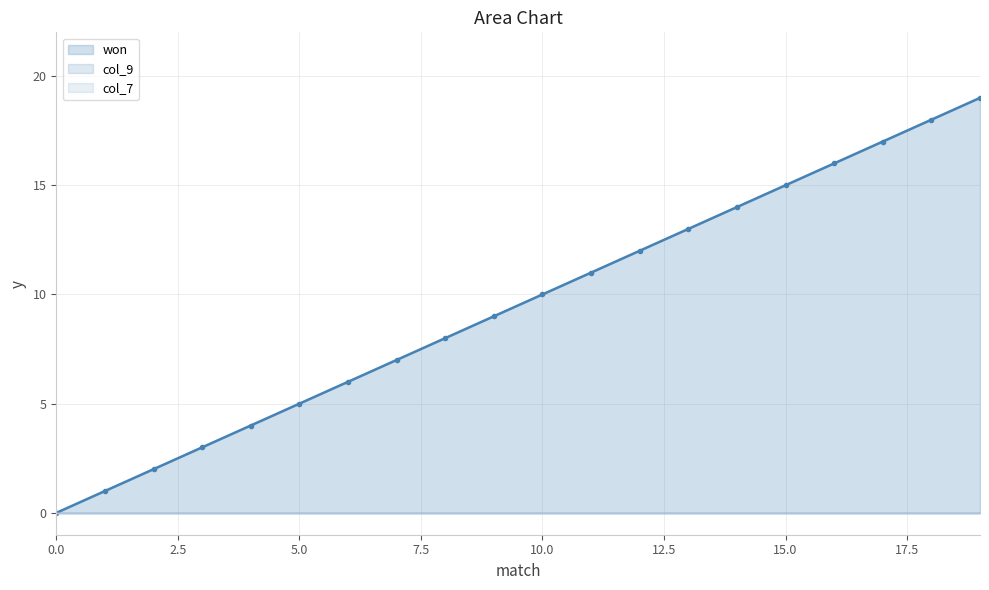

Which has a higher value, 6 or 16?

16